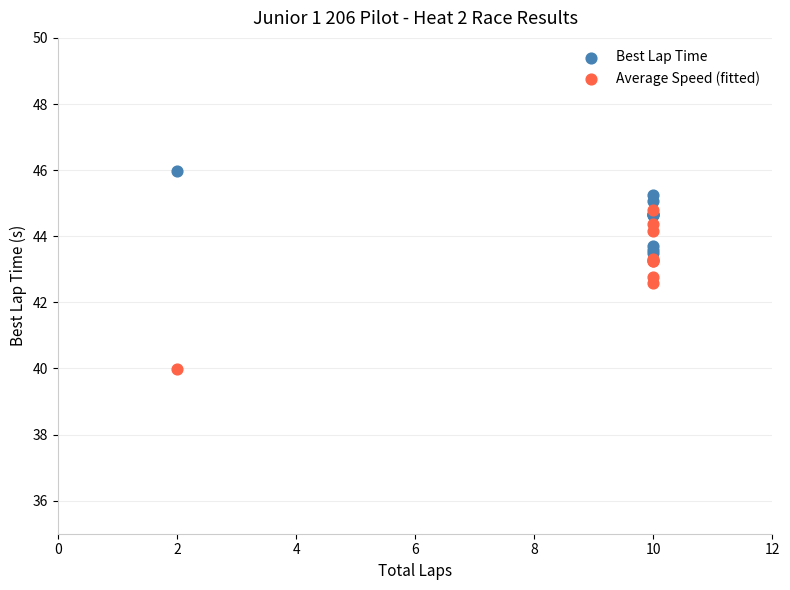

What are all the series names shown in the legend?

Best Lap Time, Average Speed (fitted)